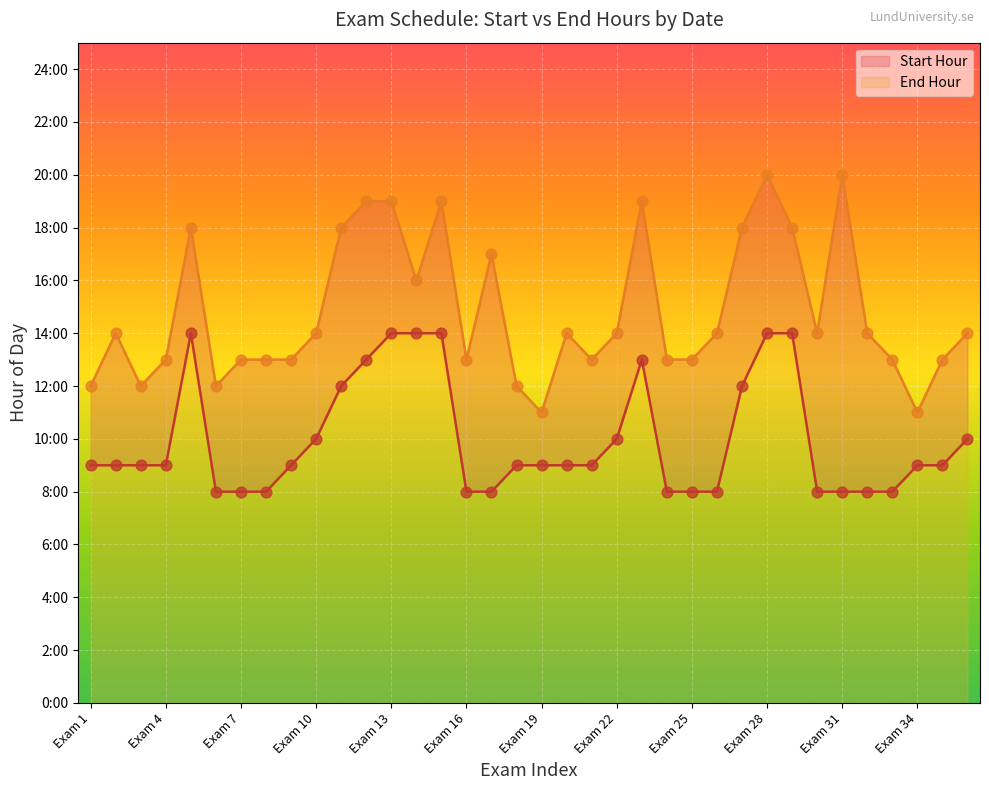

Which series contains the lowest Y value?

Start Hour